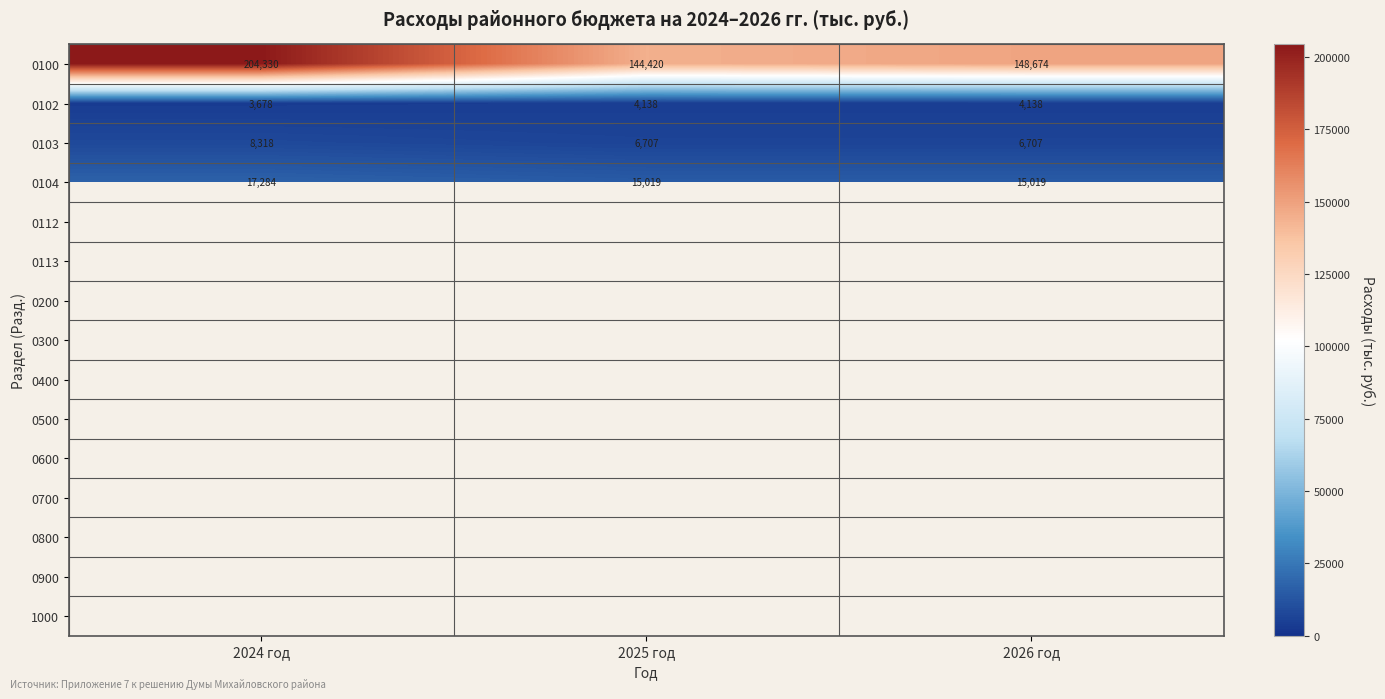

What is the maximum value shown in the chart?

204329.8